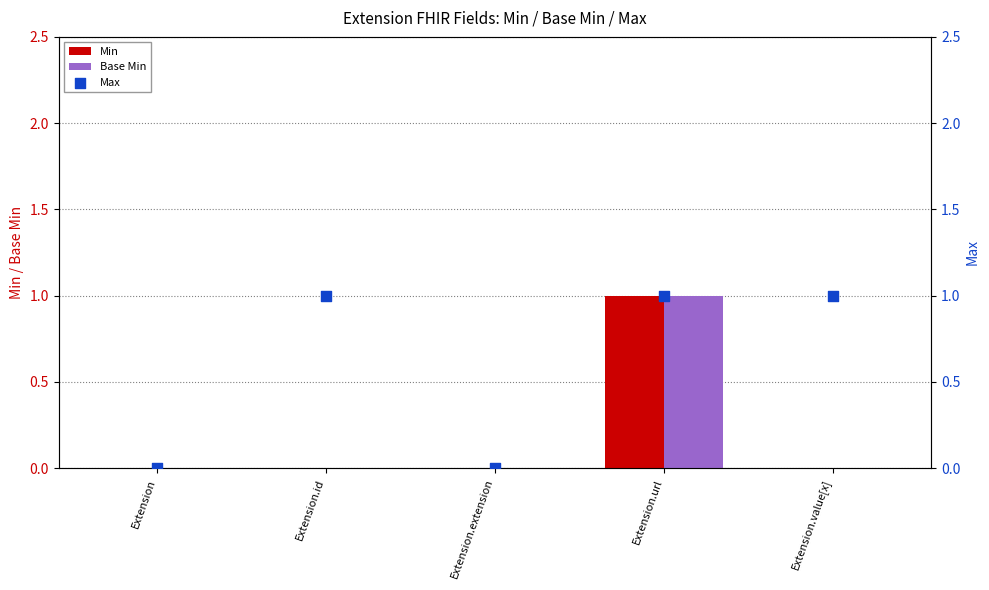

Is the value of Base Min at Extension.value[x] greater than the value of Min at Extension?

No